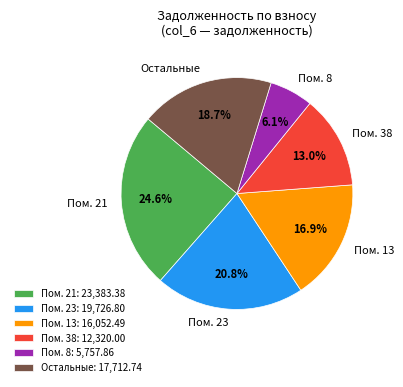

Does any single category account for the majority?

No